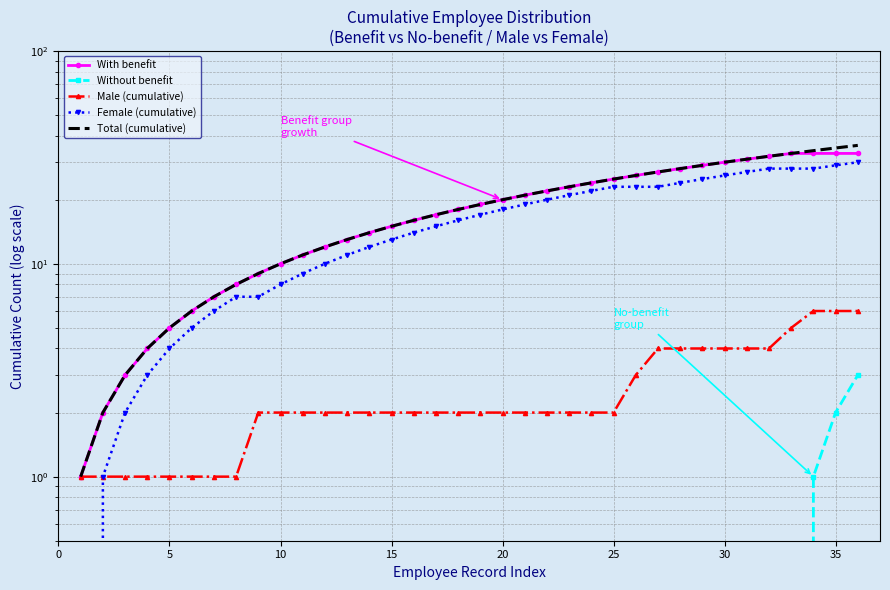

True or false: Male (cumulative) has more than 1 points higher than both neighbors.

False